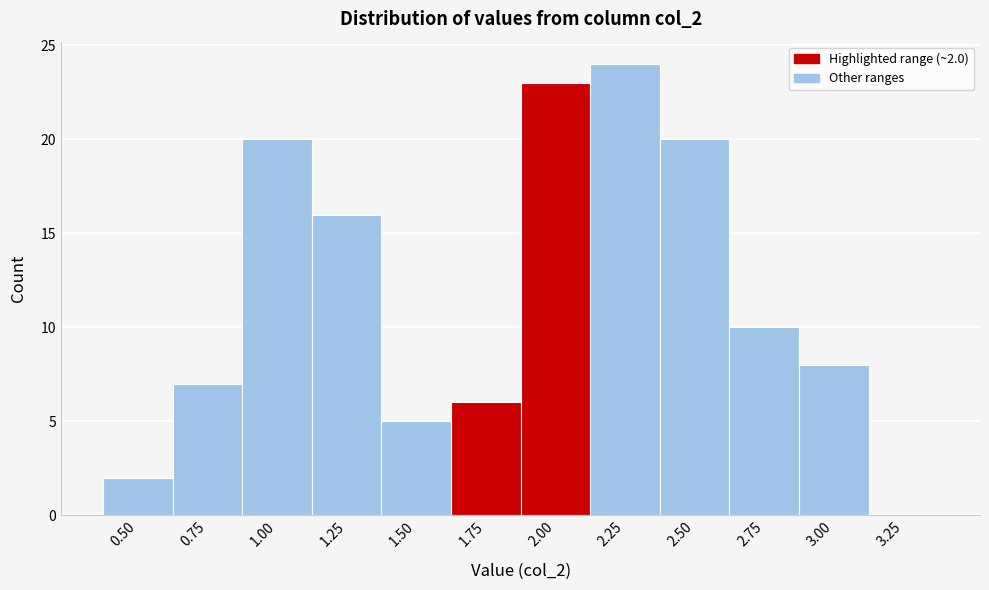

Reading left to right, extract all data points from this chart.

0.50=2	0.75=7	1.00=20	1.25=16	1.50=5	1.75=6	2.00=23	2.25=24	2.50=20	2.75=10	3.00=8	3.25=0